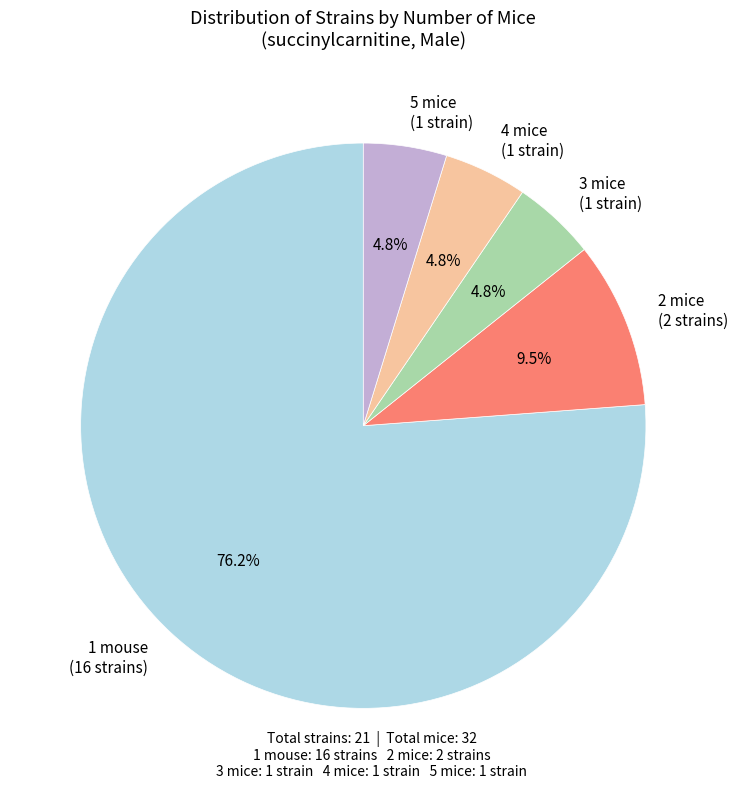

To the nearest percent, what is the average slice percentage?

20%